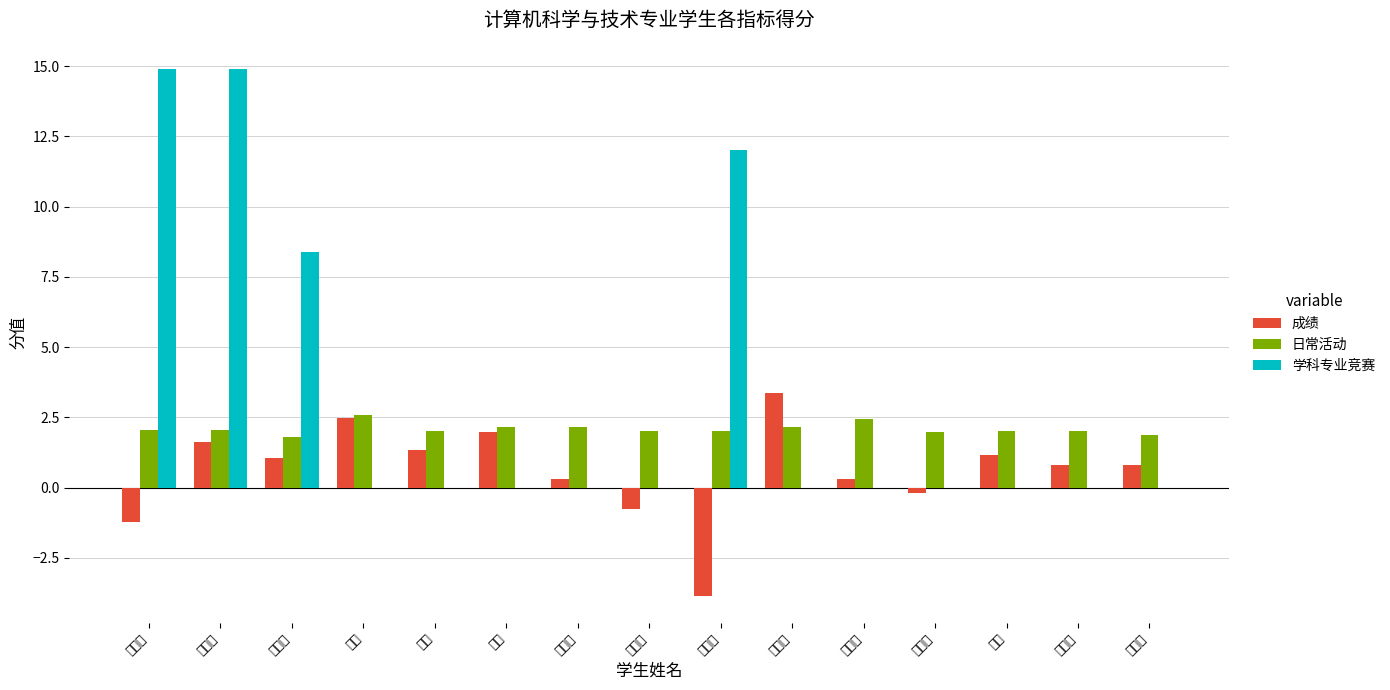

List the series in order of their peak value, lowest first.

日常活动, 成绩, 学科专业竞赛